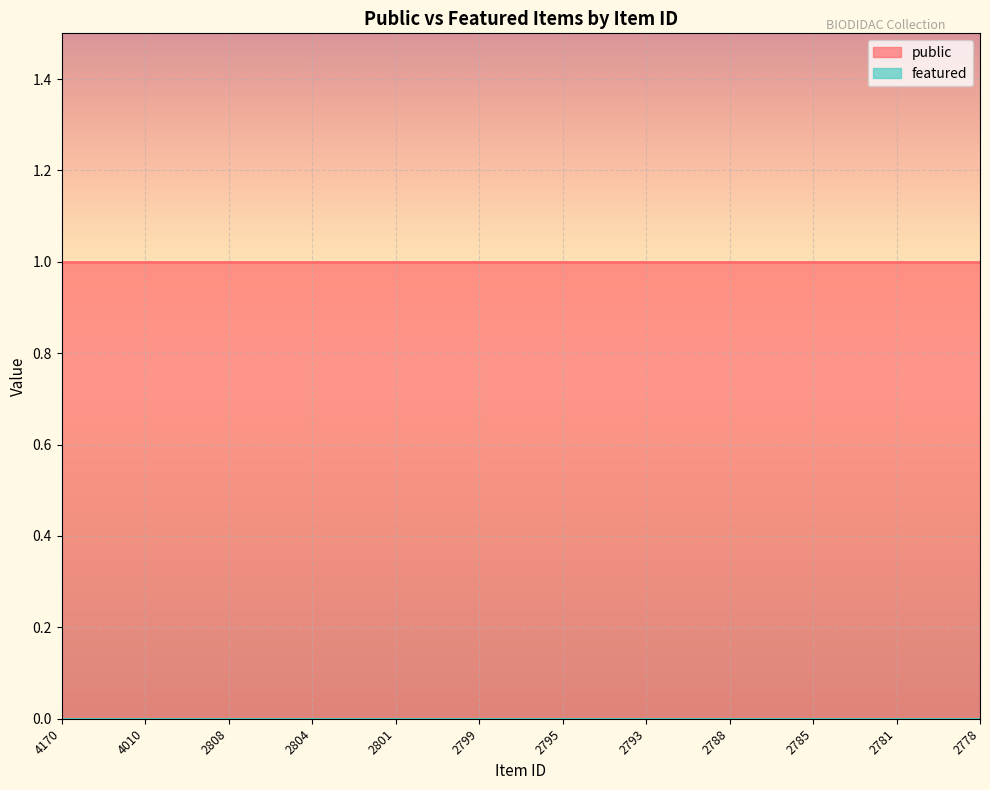

The public series shows 1 at 4166. True or false?

False